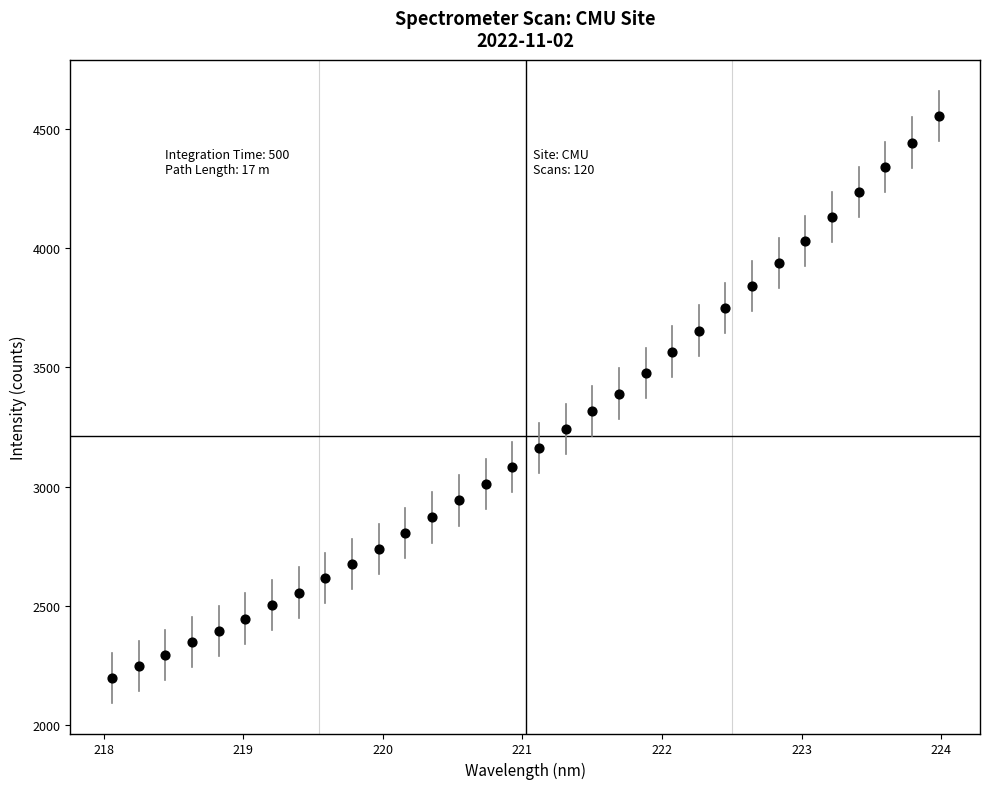

What is the range of X values (max minus min)?

5.9